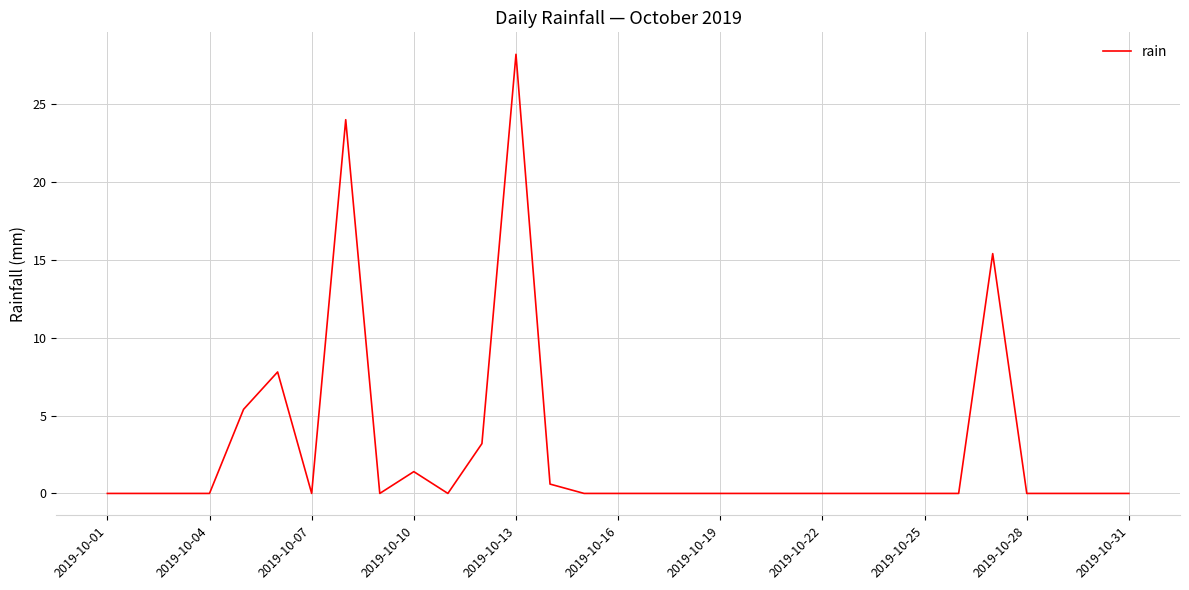

What is the difference between the maximum and minimum values?

28.2